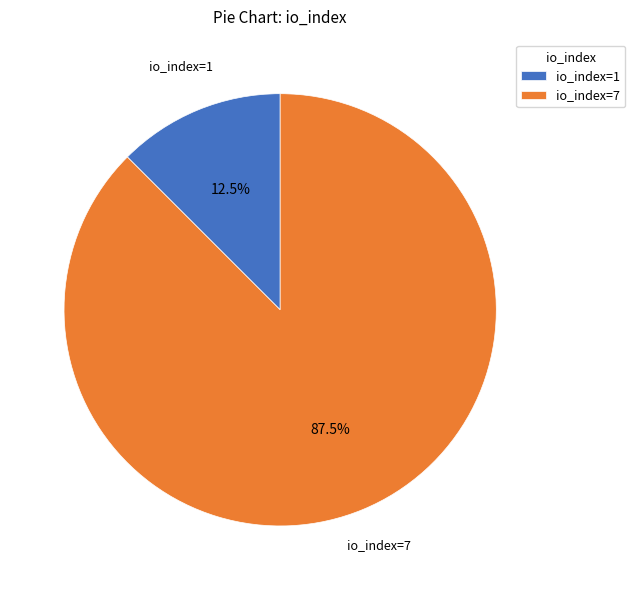

What is the smallest slice in the pie chart?

io_index=1